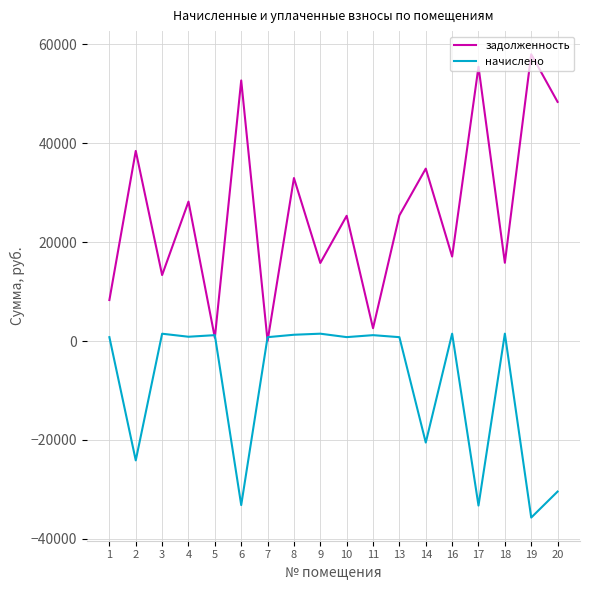

What is the highest value of the начислено series?

1492.0